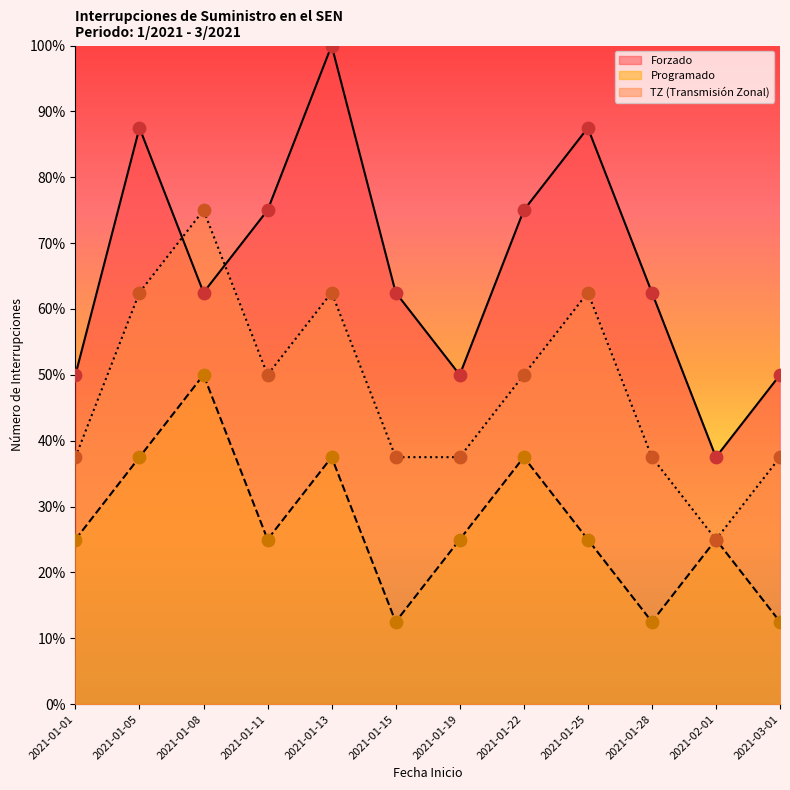

Which series has the largest Y range (max minus min)?

Forzado